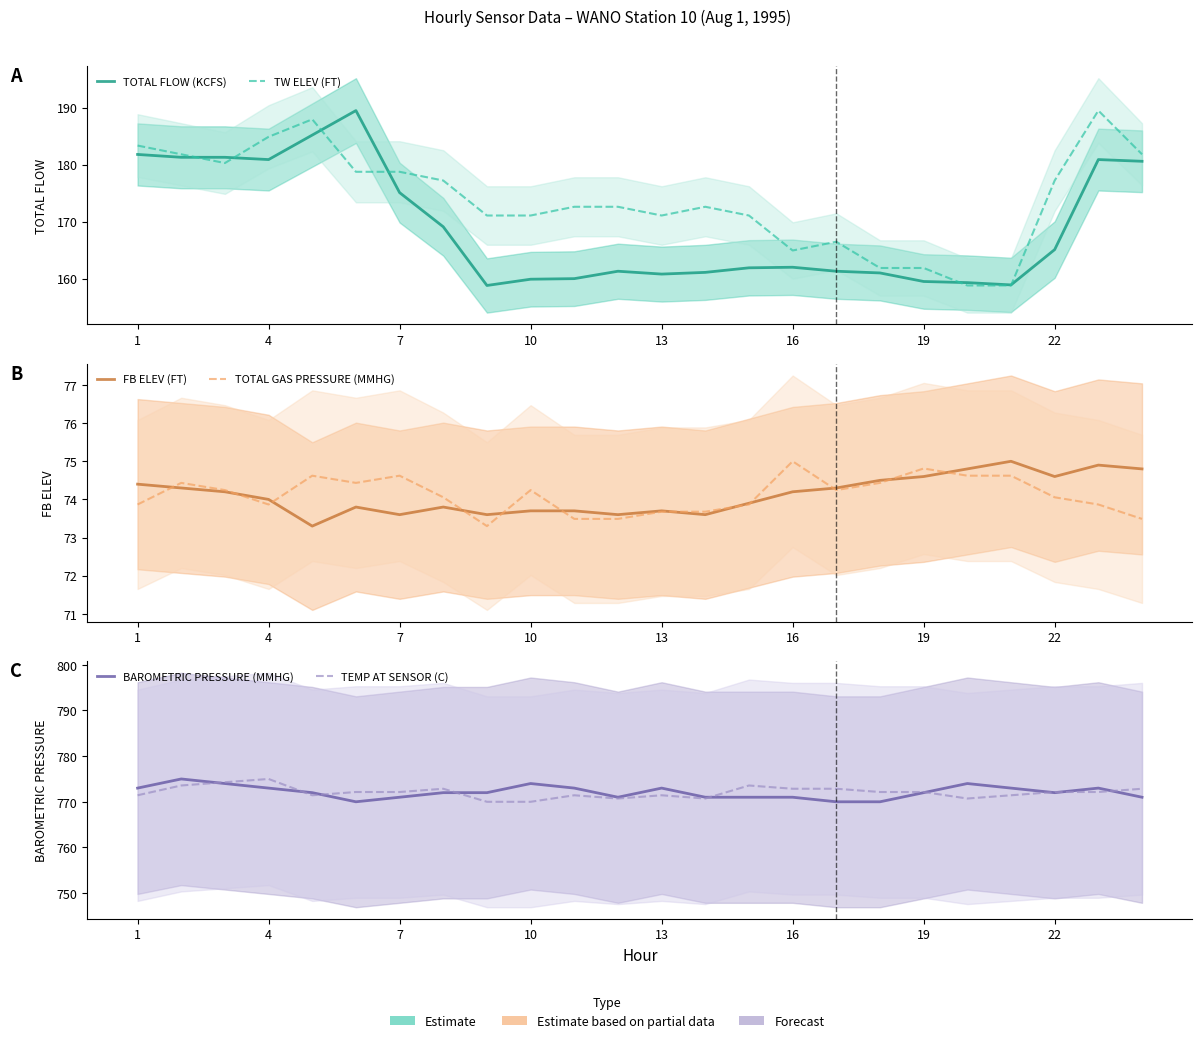

What are all the series names shown in the legend?

TOTAL FLOW (KCFS), TW ELEV (FT), FB ELEV (FT), TOTAL GAS PRESSURE (MMHG), BAROMETRIC PRESSURE (MMHG), TEMP AT SENSOR (C)